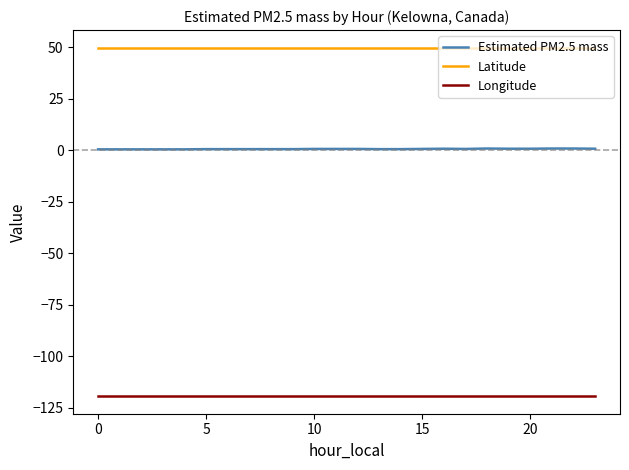

True or false: Latitude and Estimated PM2.5 mass cross at least once.

False